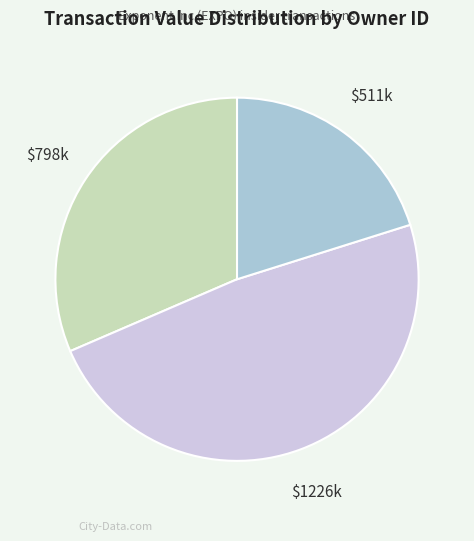

Is there a majority slice in this chart?

No